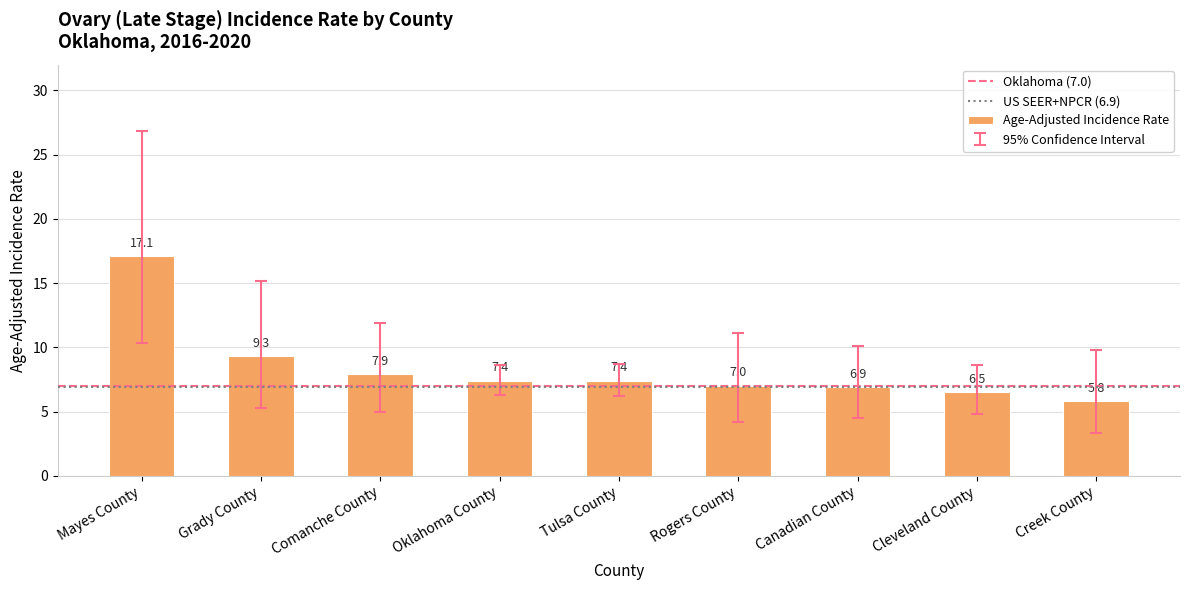

What is the label of the 6th bar from the right?

Oklahoma County